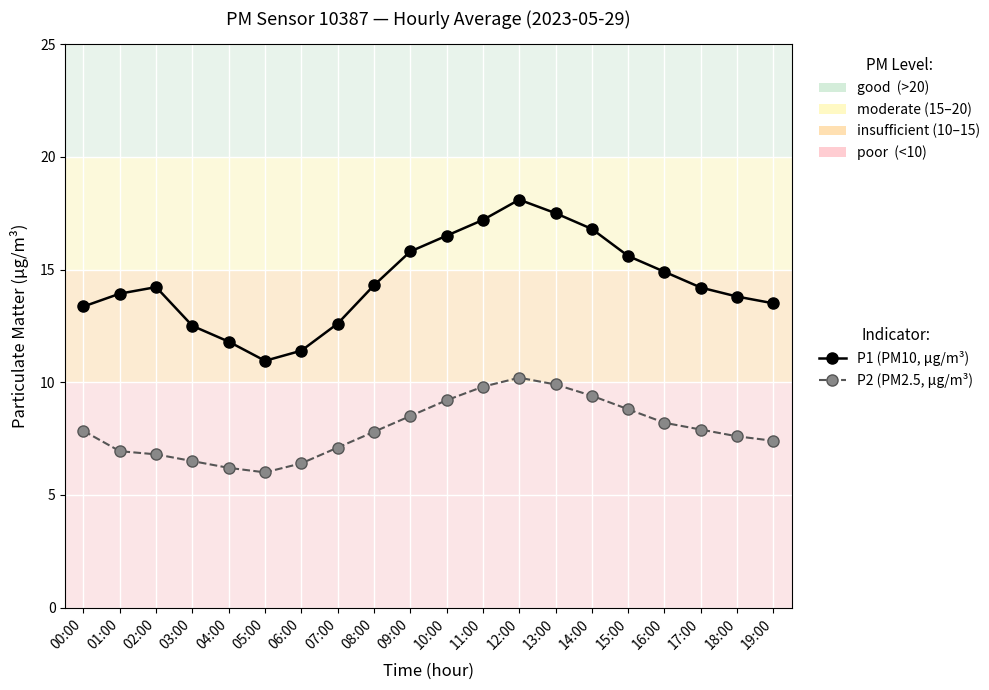

What is the sum of the P2 (PM2.5, μg/m³) values at 11:00 and 09:00?

18.3